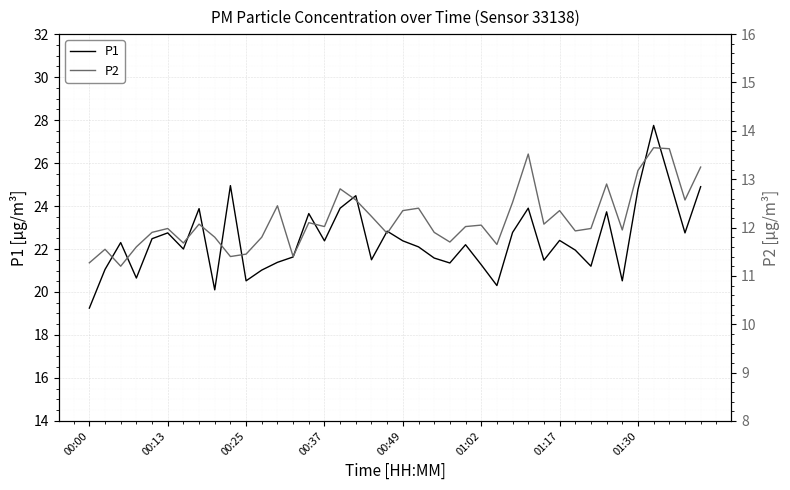

Is the value of P1 at 19 greater than the value of P2 at 27?

Yes